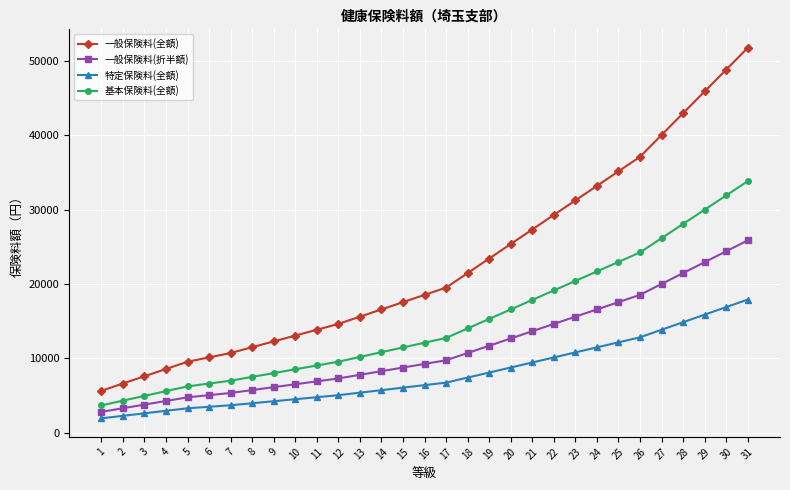

Rank the series by their maximum value, from lowest to highest.

特定保険料(全額), 一般保険料(折半額), 基本保険料(全額), 一般保険料(全額)